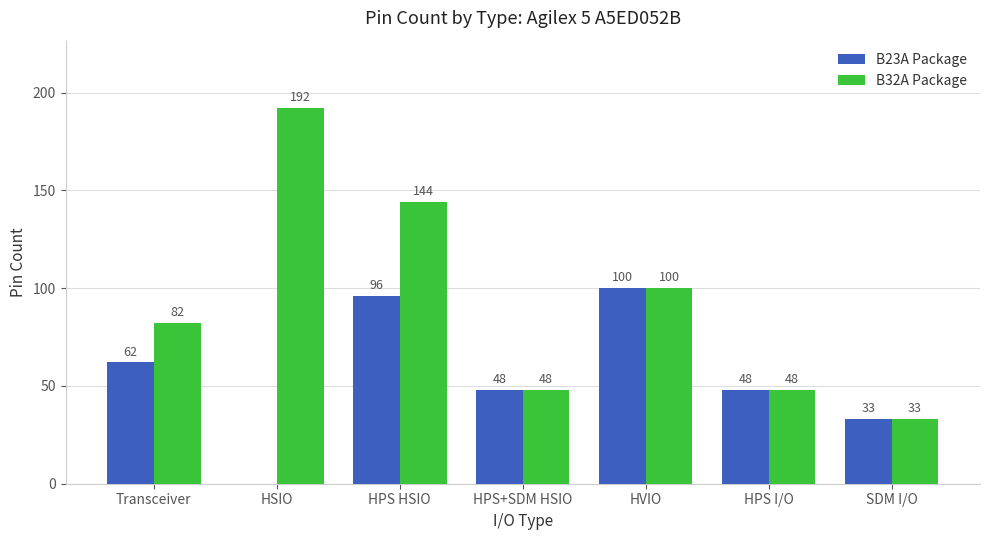

Between HSIO and HPS+SDM HSIO, which series saw the biggest shift?

B32A Package